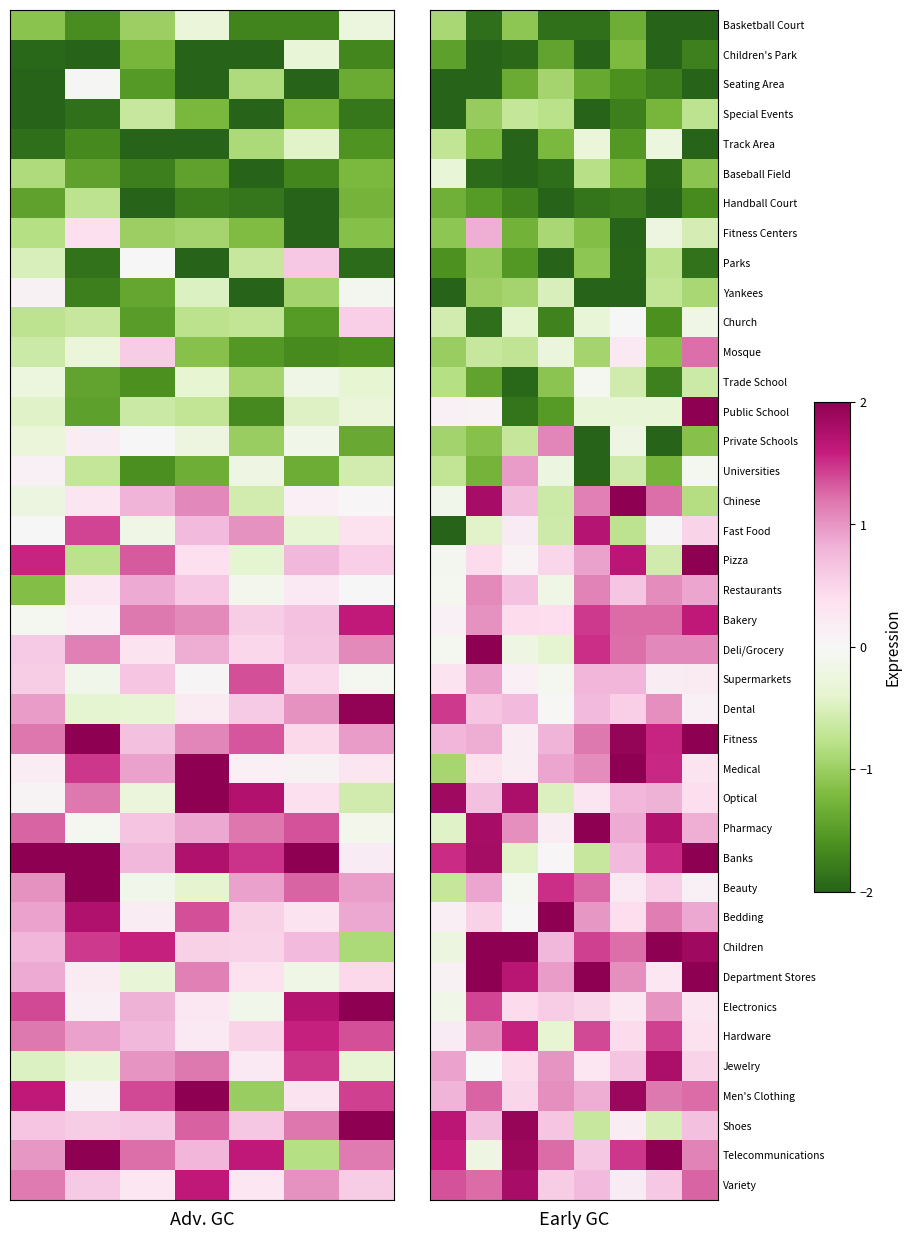

At which category does the chart reach its peak across all series?

7